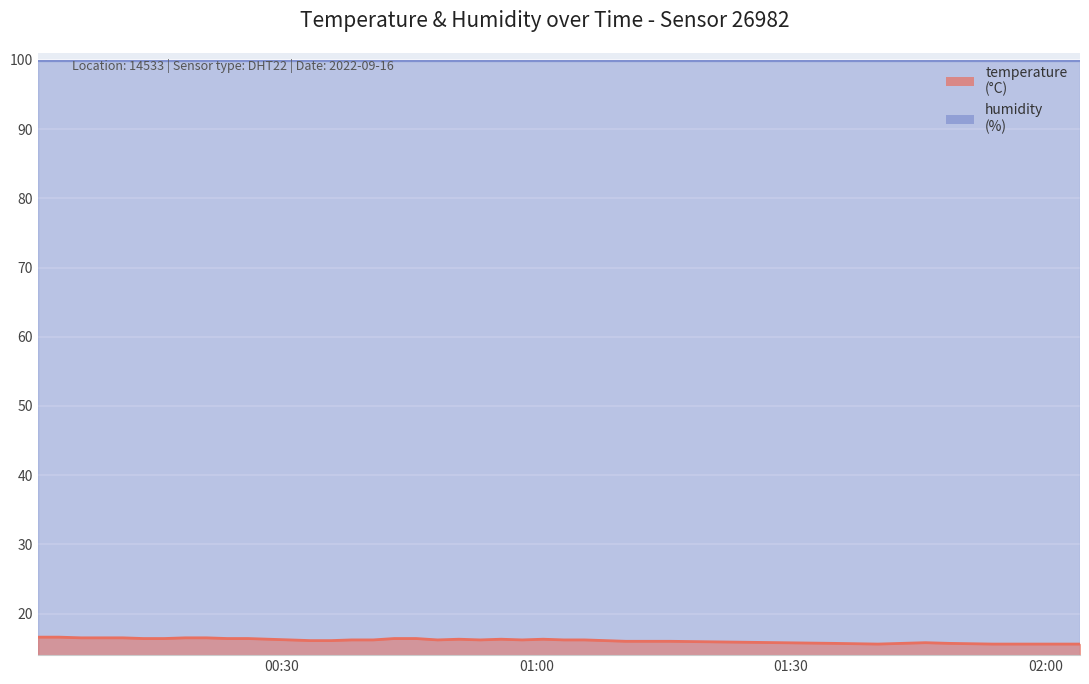

The chart shows a value of 15.6 at 2022-09-16T01:53:44. True or false?

True